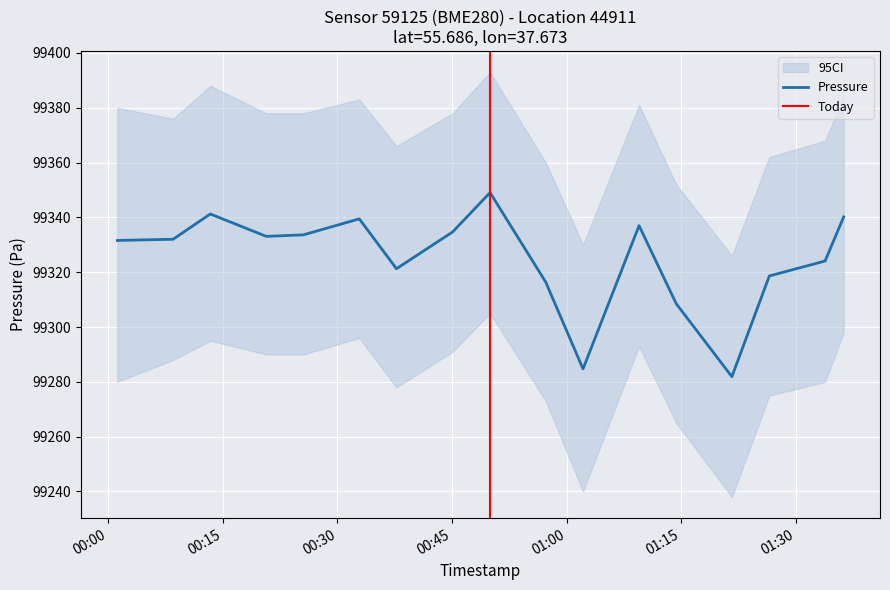

True or false: temperature and humidity intersect in this chart.

False